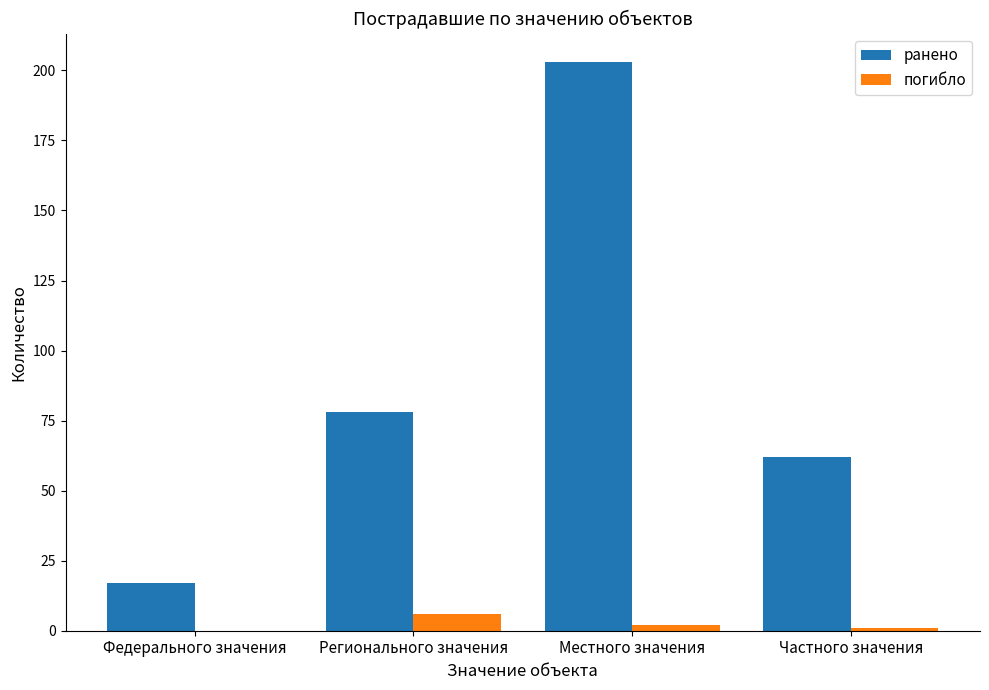

What are all the series names shown in the legend?

ранено, погибло